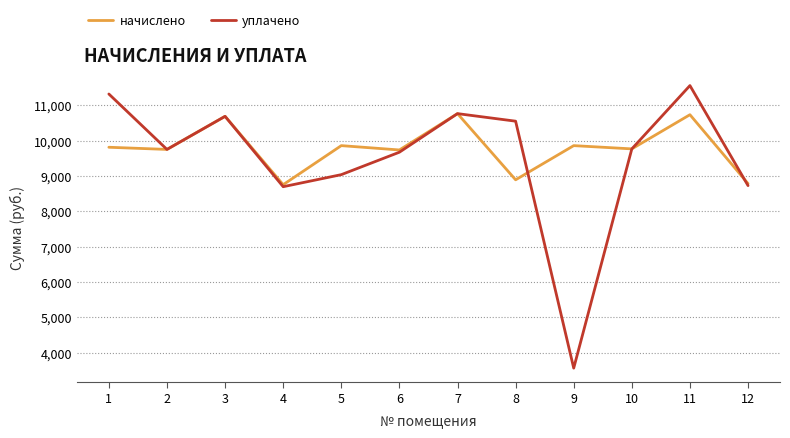

Which category has the highest value in the уплачено series?

11